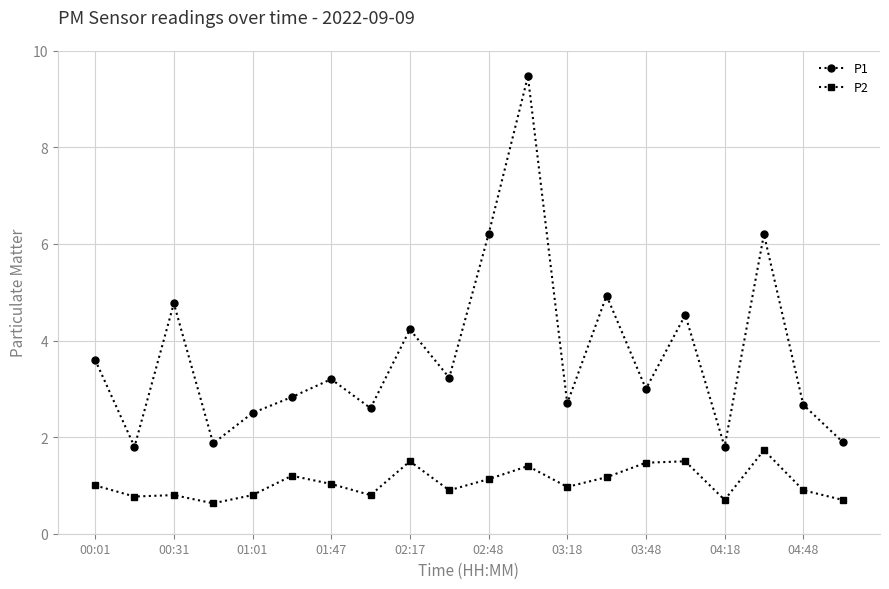

What is the value of the P1 point at the 12th from the left?

9.5